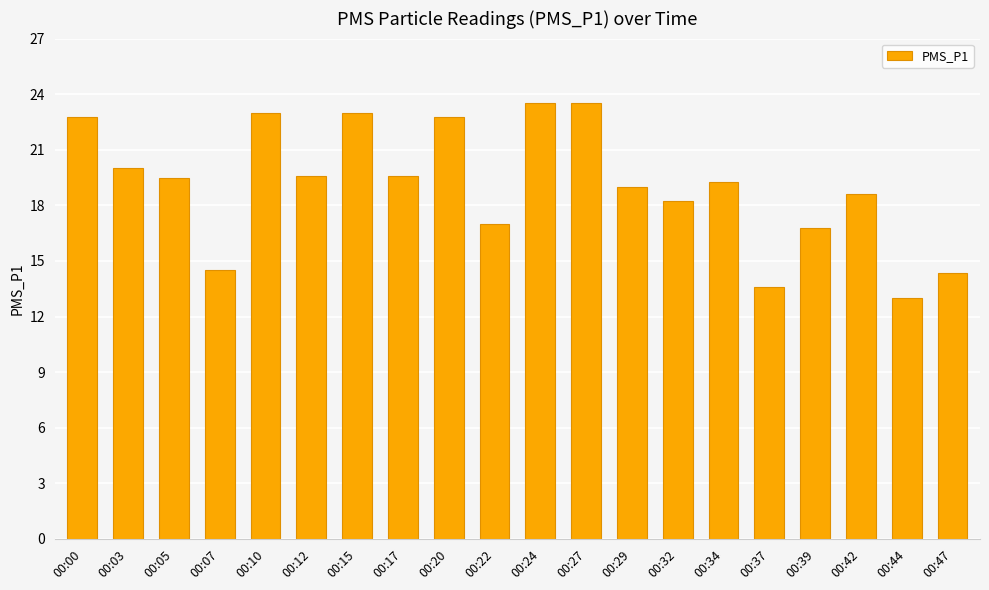

At which label does the data first exceed 19?

00:00